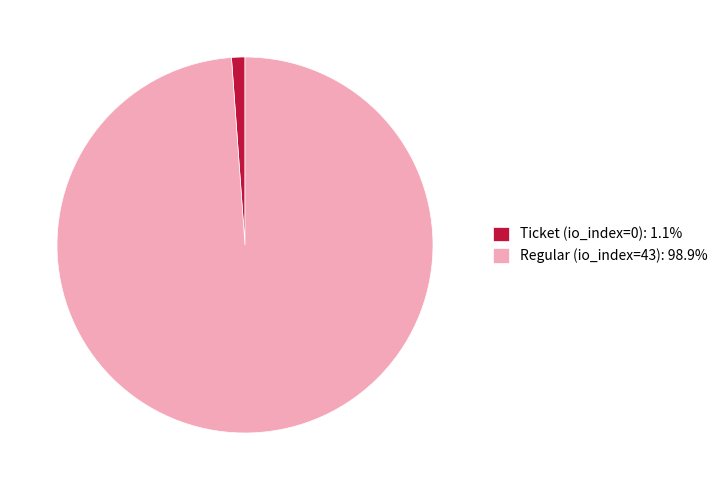

Which has a higher value, Regular (io_index=43) or Ticket (io_index=0)?

Regular (io_index=43)